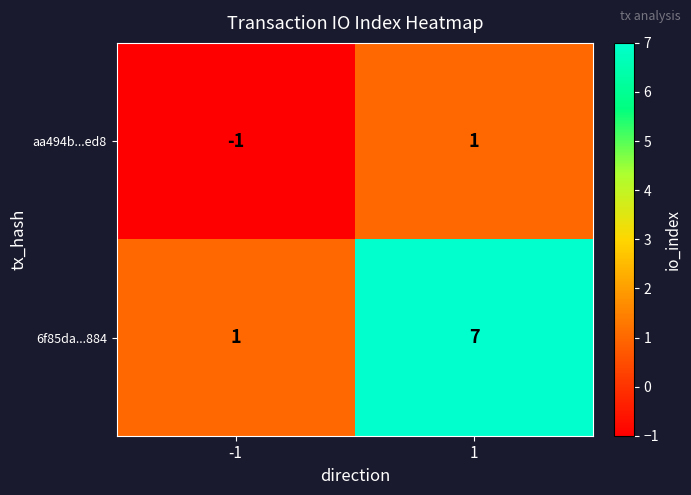

List the series in order of their overall mean, lowest first.

aa494b...ed8, 6f85da...884